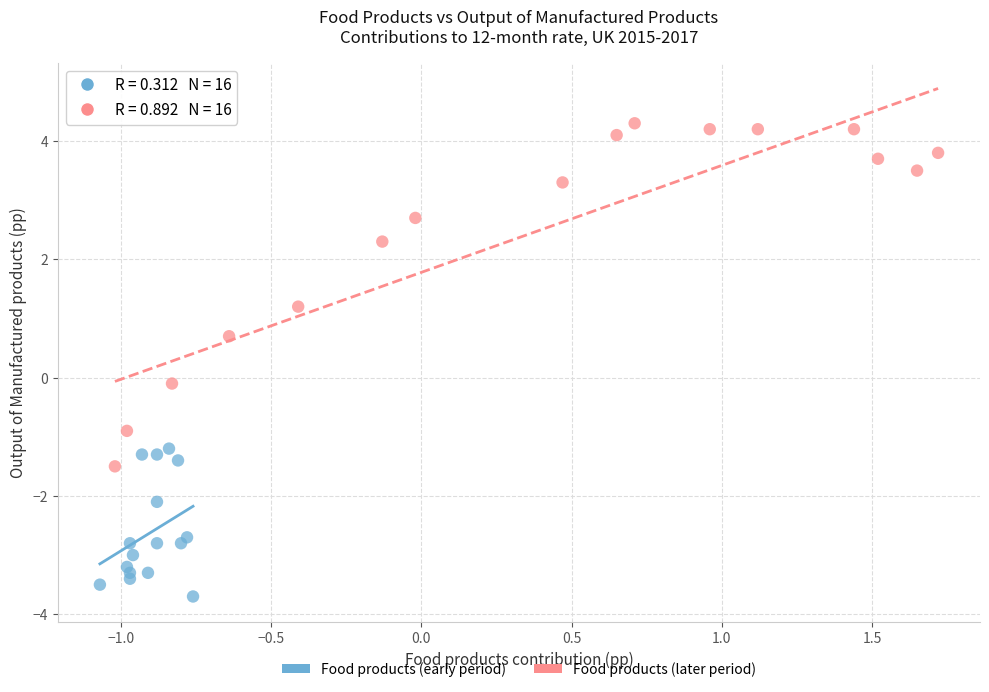

Which series contains the highest Y value?

Food products (later period)